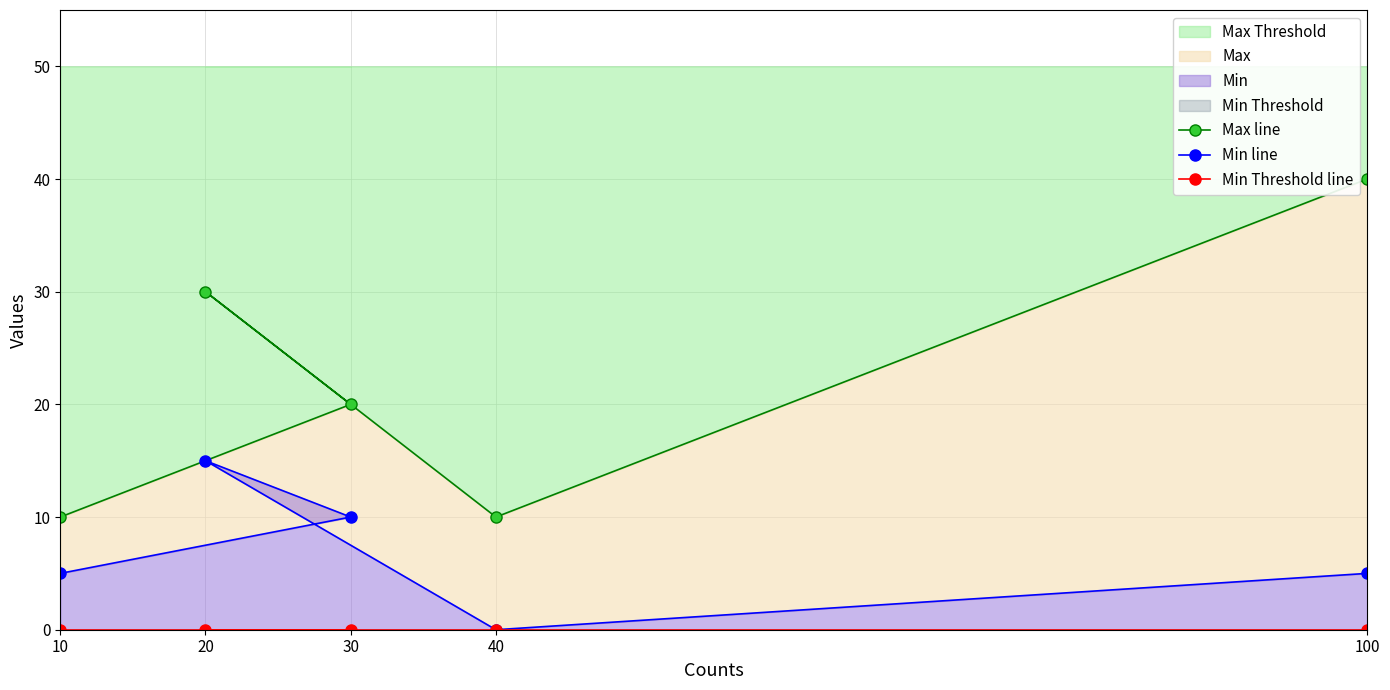

What position from the left is 100?

5